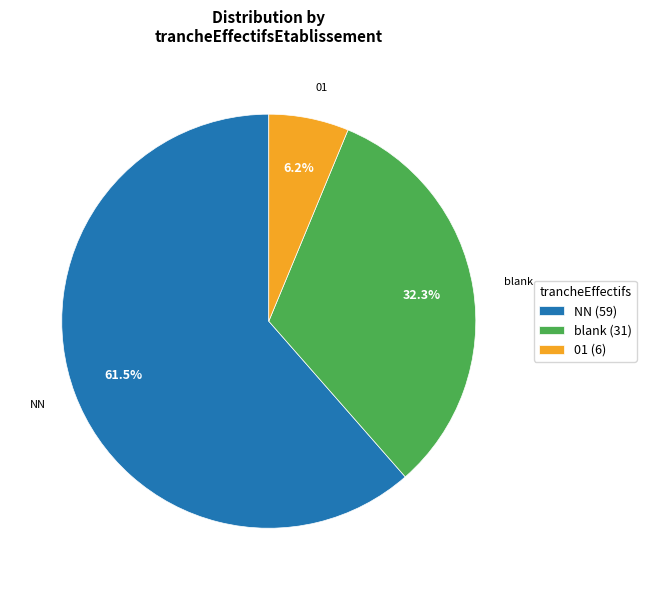

Is there any slice that represents more than half of the pie?

Yes